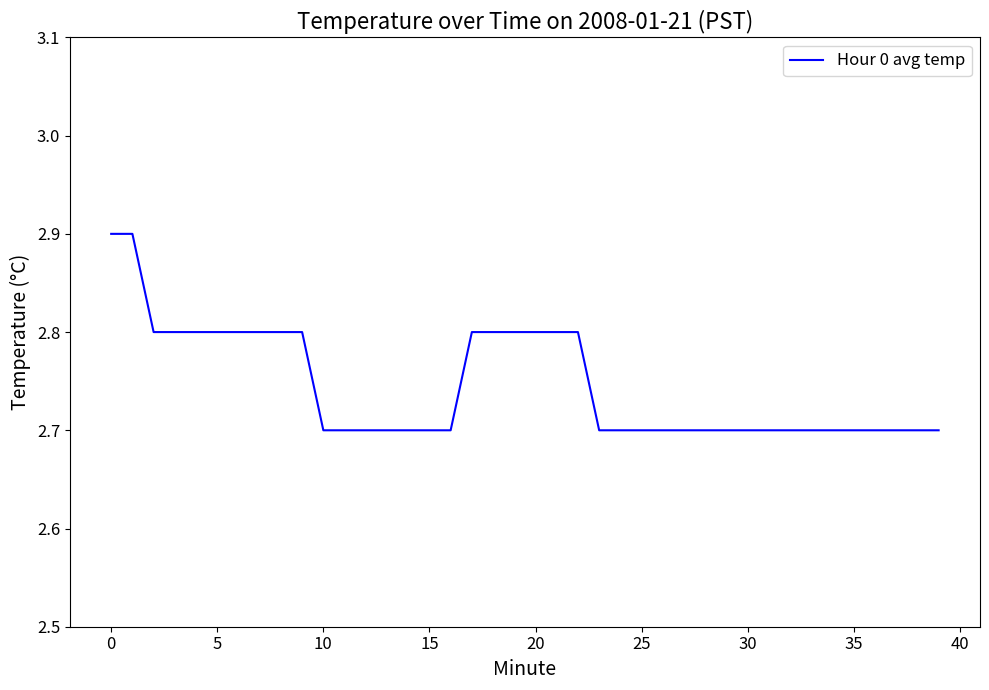

What is the difference between the maximum and minimum values?

0.2